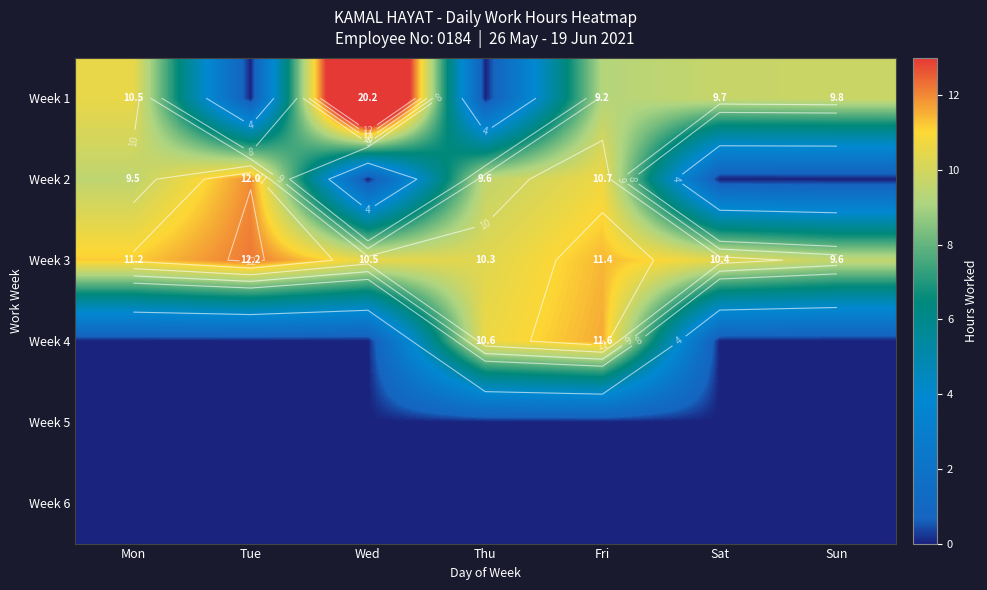

Count the number of data series in this chart.

6